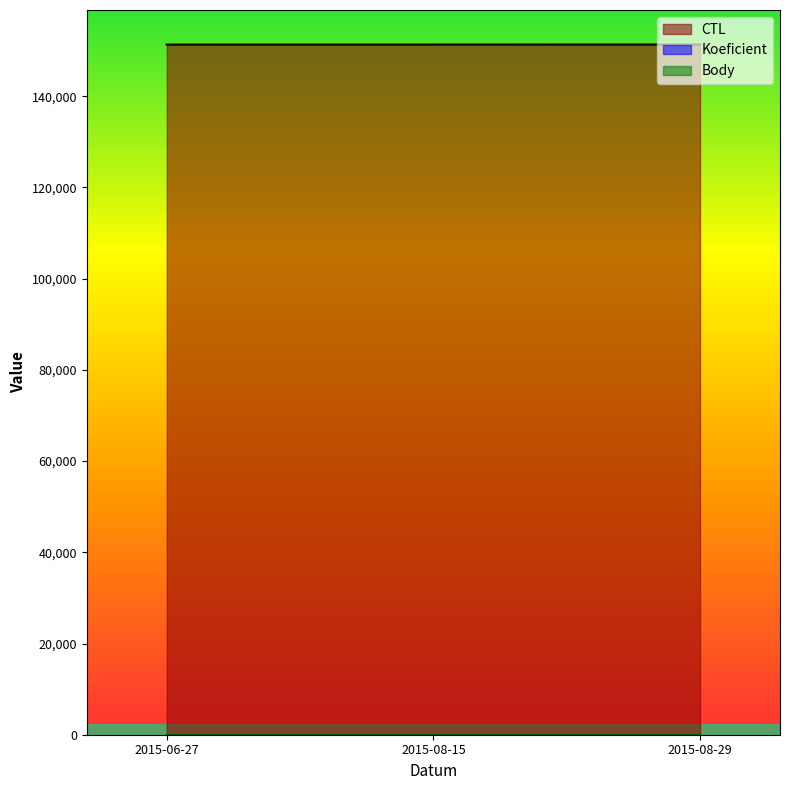

At how many categories does at least one series exceed 23606?

3